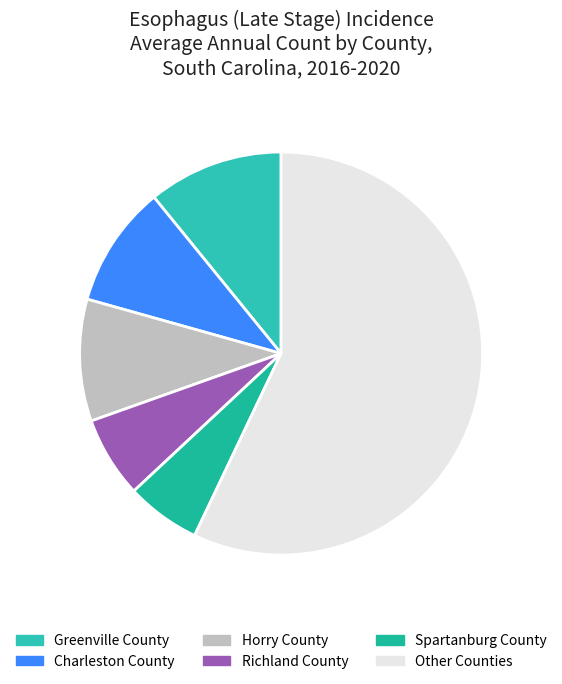

How many segments does this pie chart have?

6